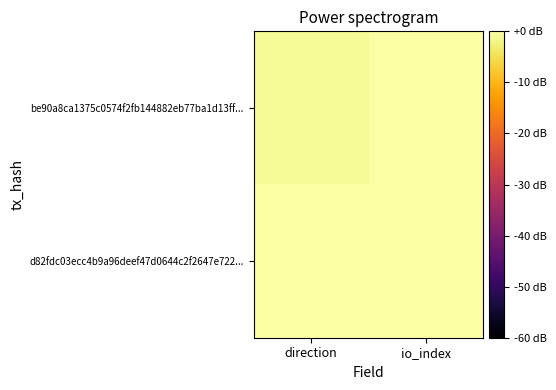

Which series has the widest spread of values?

be90a8ca1375c0574f2fb144882eb77ba1d13ff...